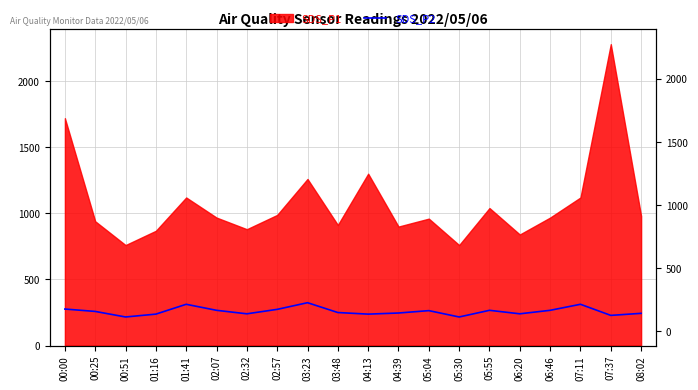

True or false: the data has more than 0 interior local peaks.

True